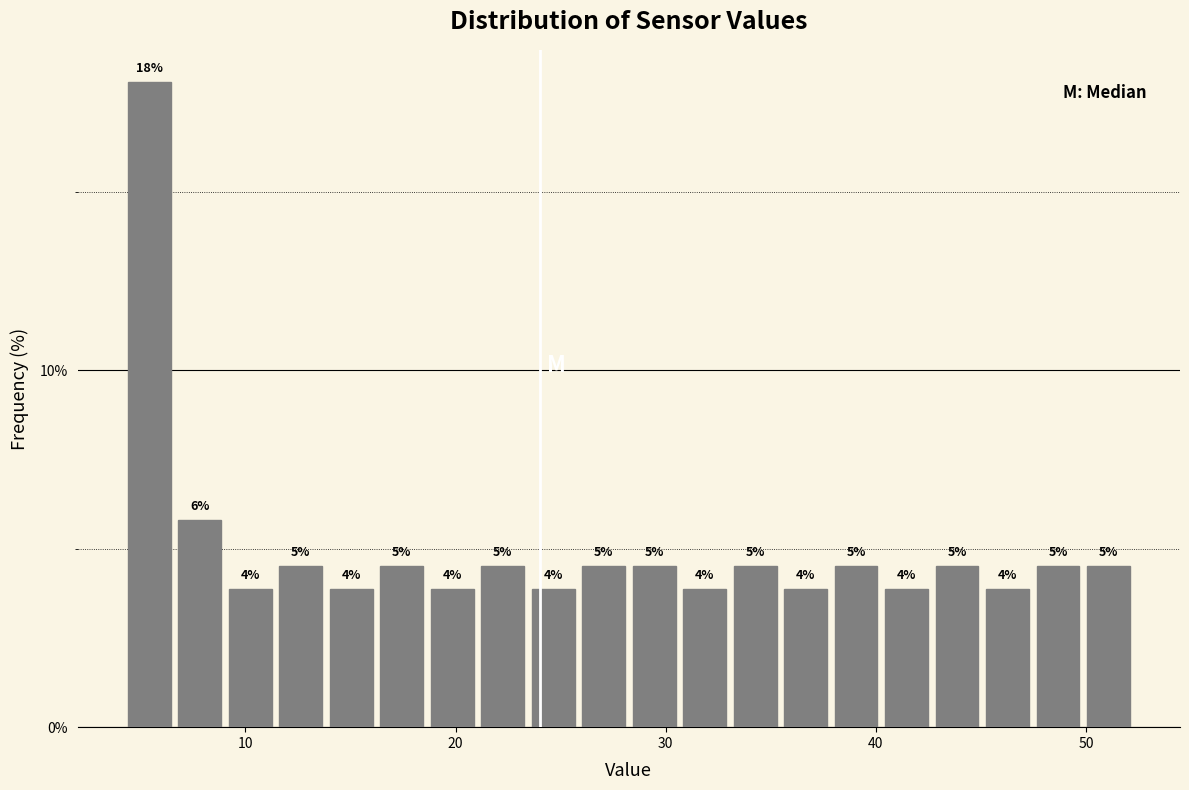

Around what value on the x-axis is the tallest bar? Give the approximate position of its centre, as read against the axis.

5